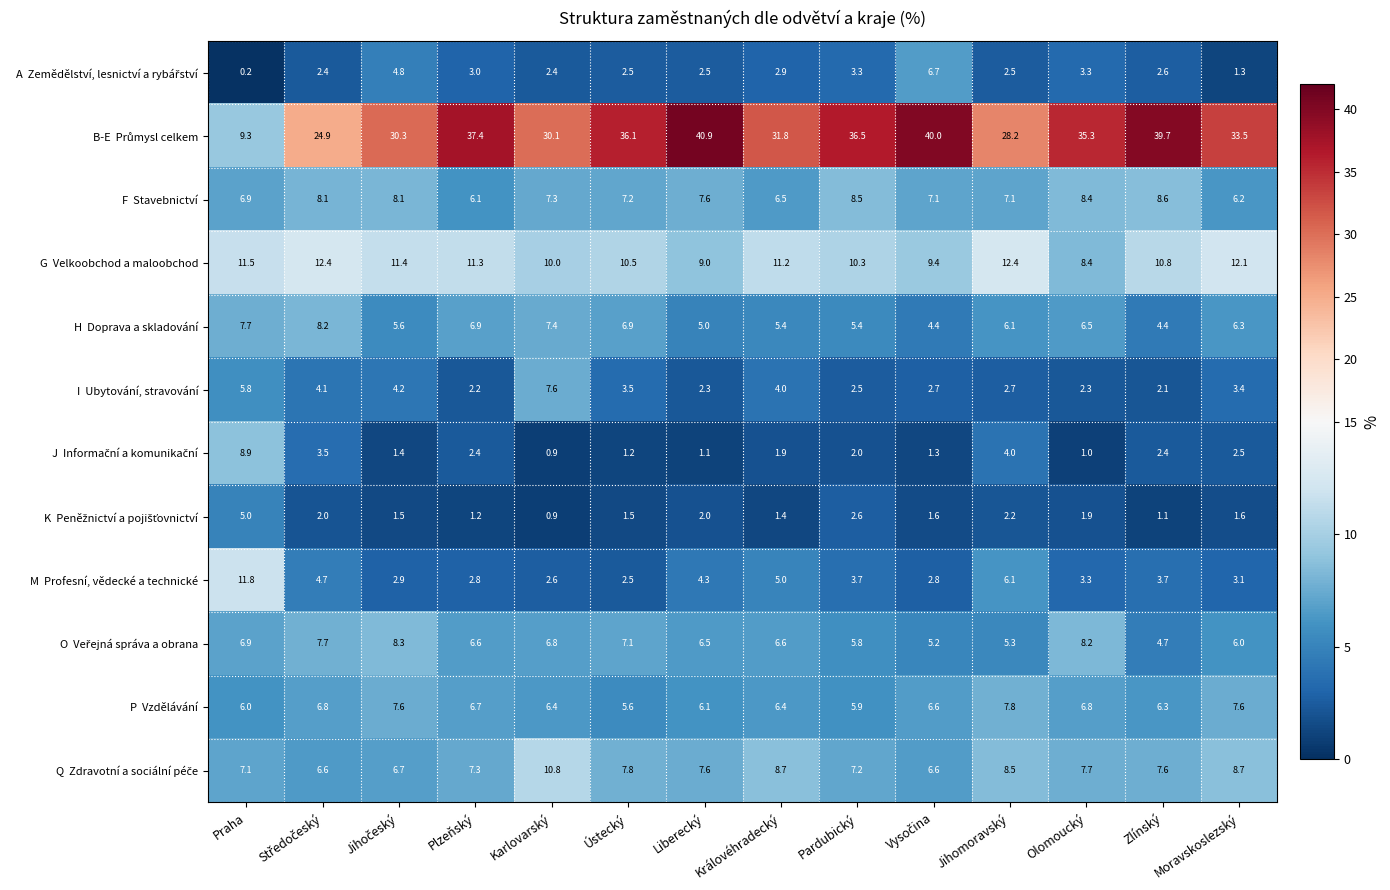

At which category is the sum across all series the highest?

Liberecký